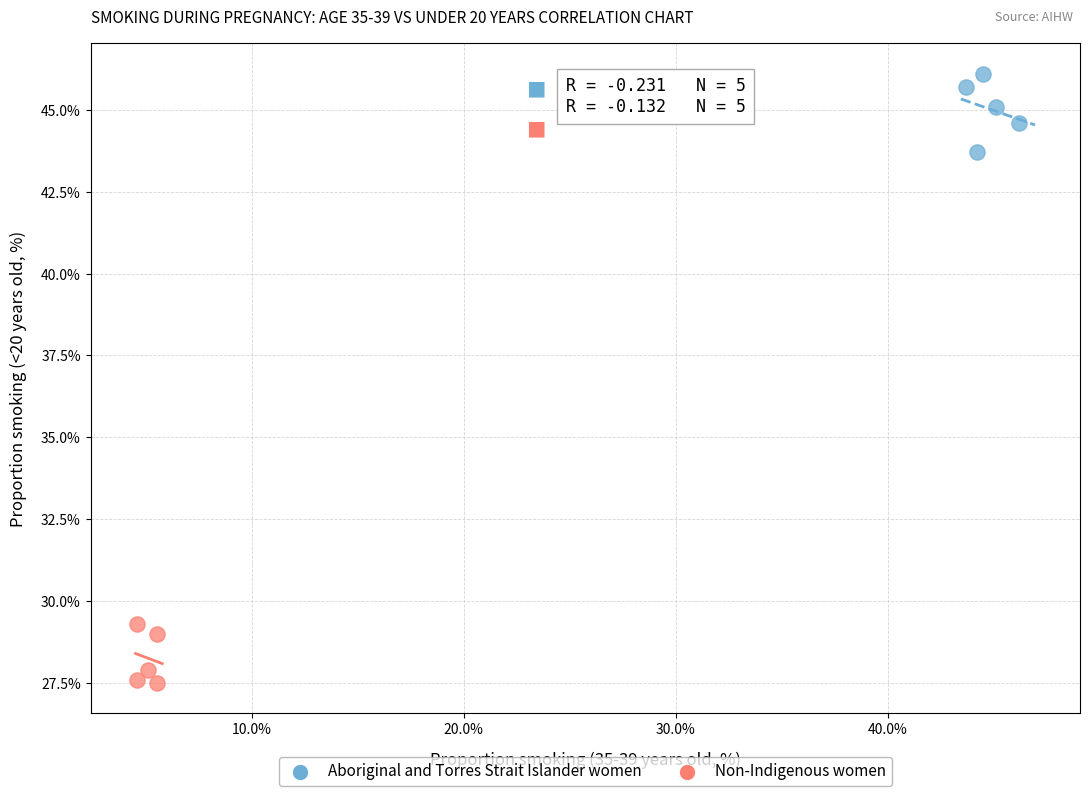

Which series reaches the minimum Y coordinate?

Non-Indigenous women